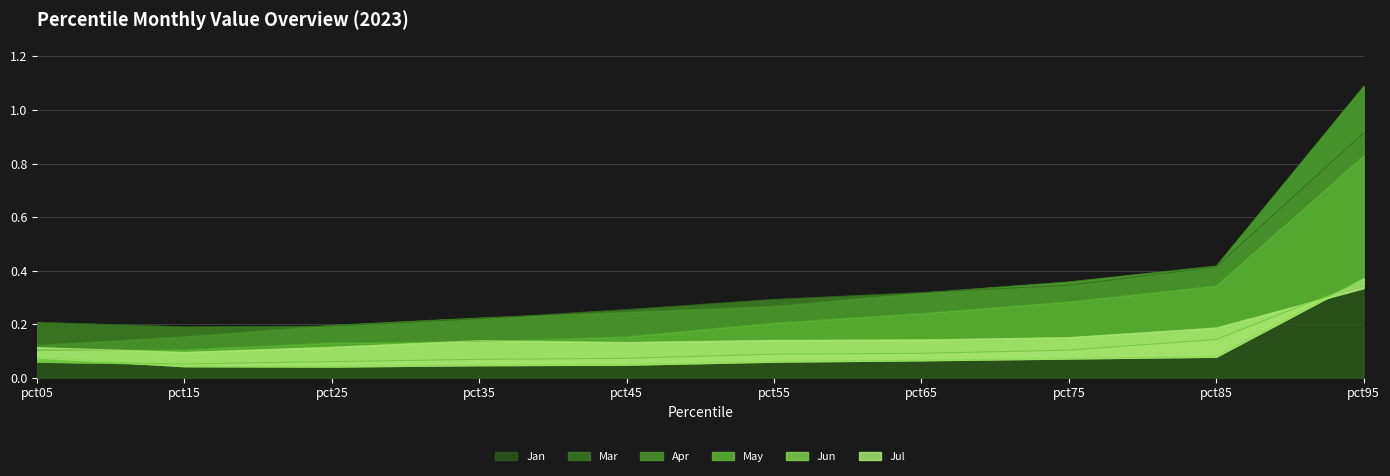

True or false: Jan and Jul cross at least once.

False